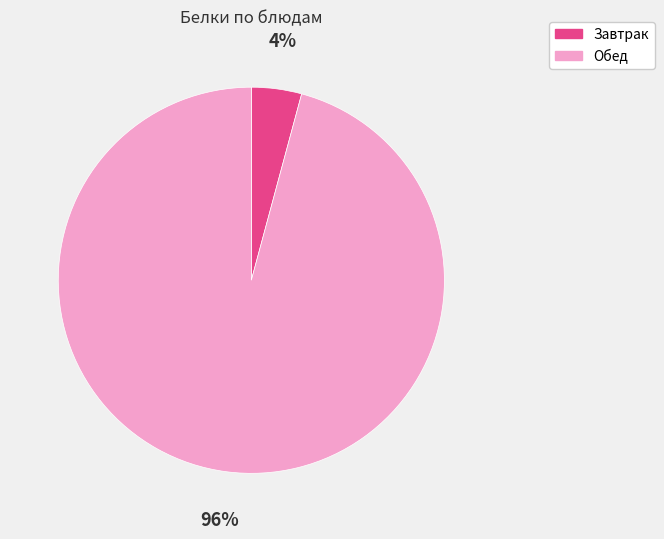

Which has a higher value, Обед or Завтрак?

Обед